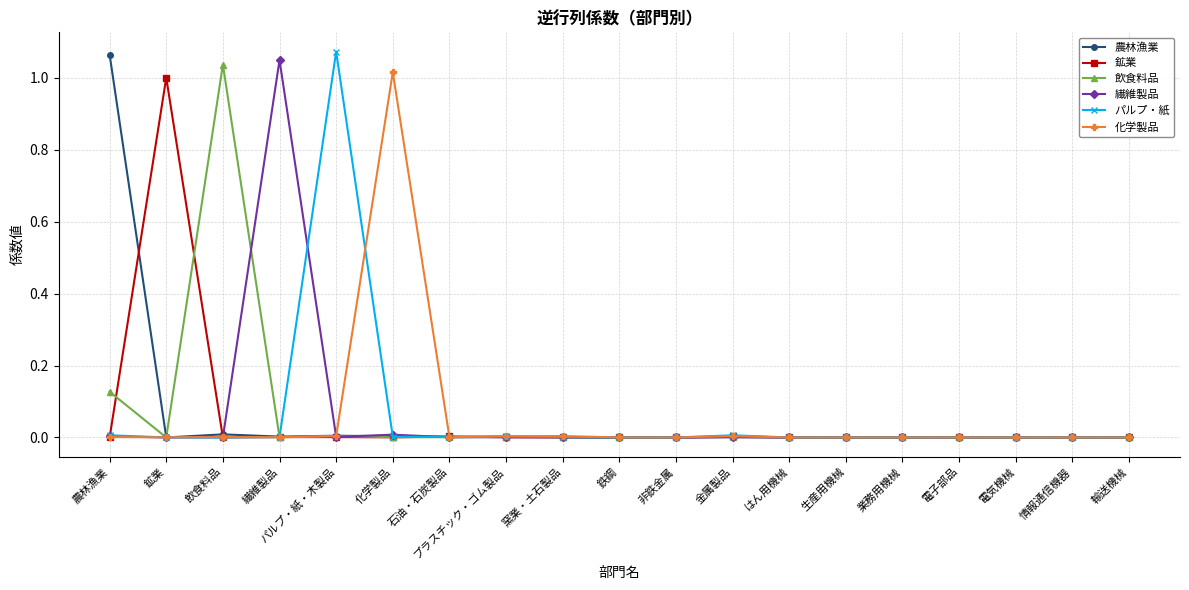

Is it true that 繊維製品 equals 0.0 at 情報通信機器?

True